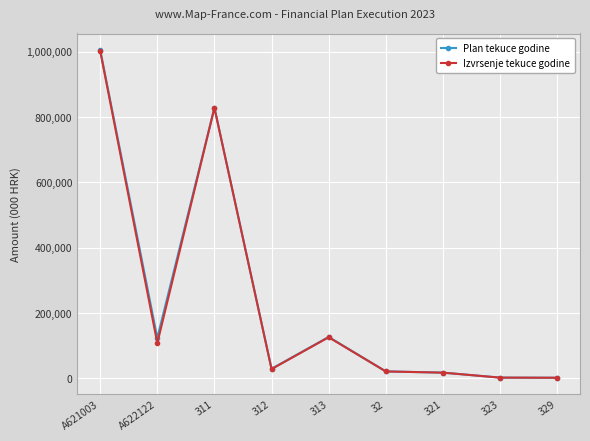

The value of Plan tekuce godine at A621003 is 587083. True or false?

False